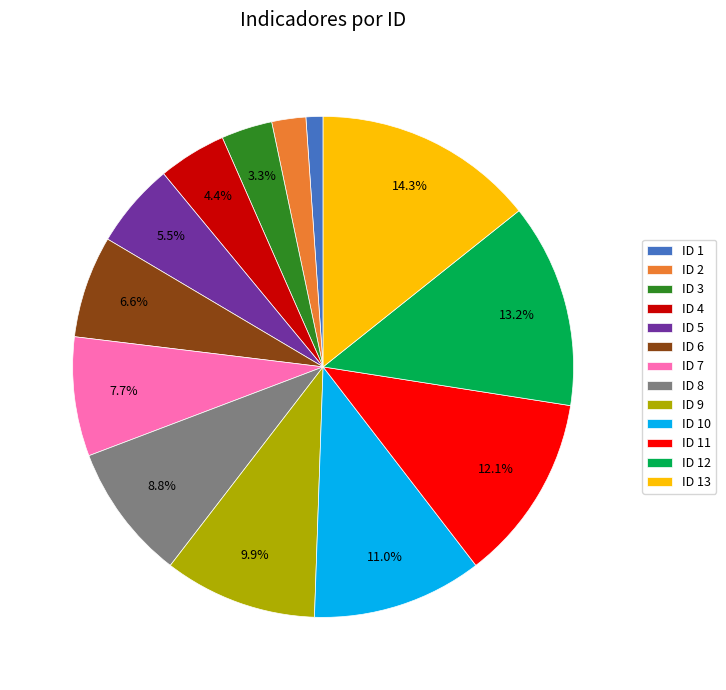

The ID 9 slice represents 2% of the pie. True or false?

False